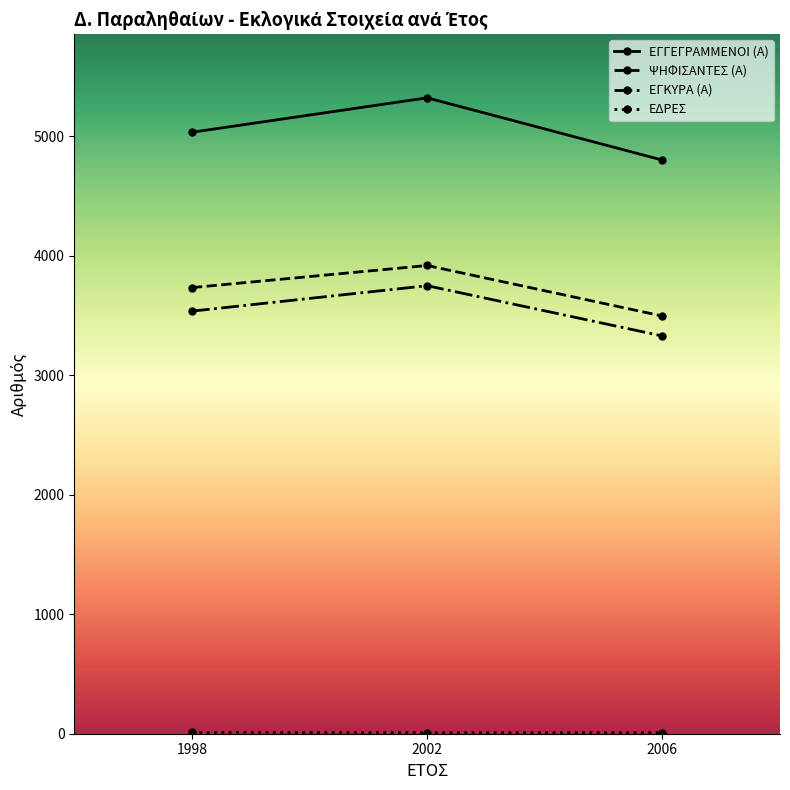

At which label does ΕΓΚΥΡΑ (Α) reach its peak?

2002